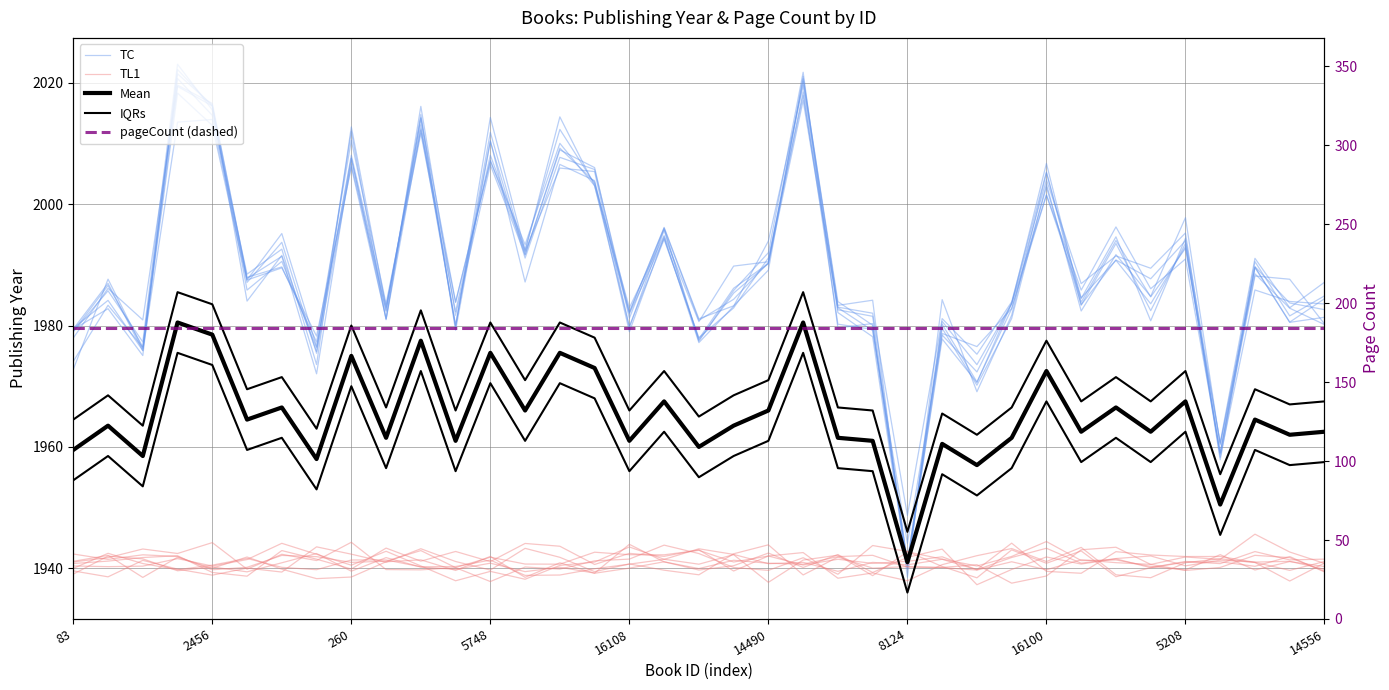

Between which two adjacent categories do IQRs and TC first intersect?

23 and 24